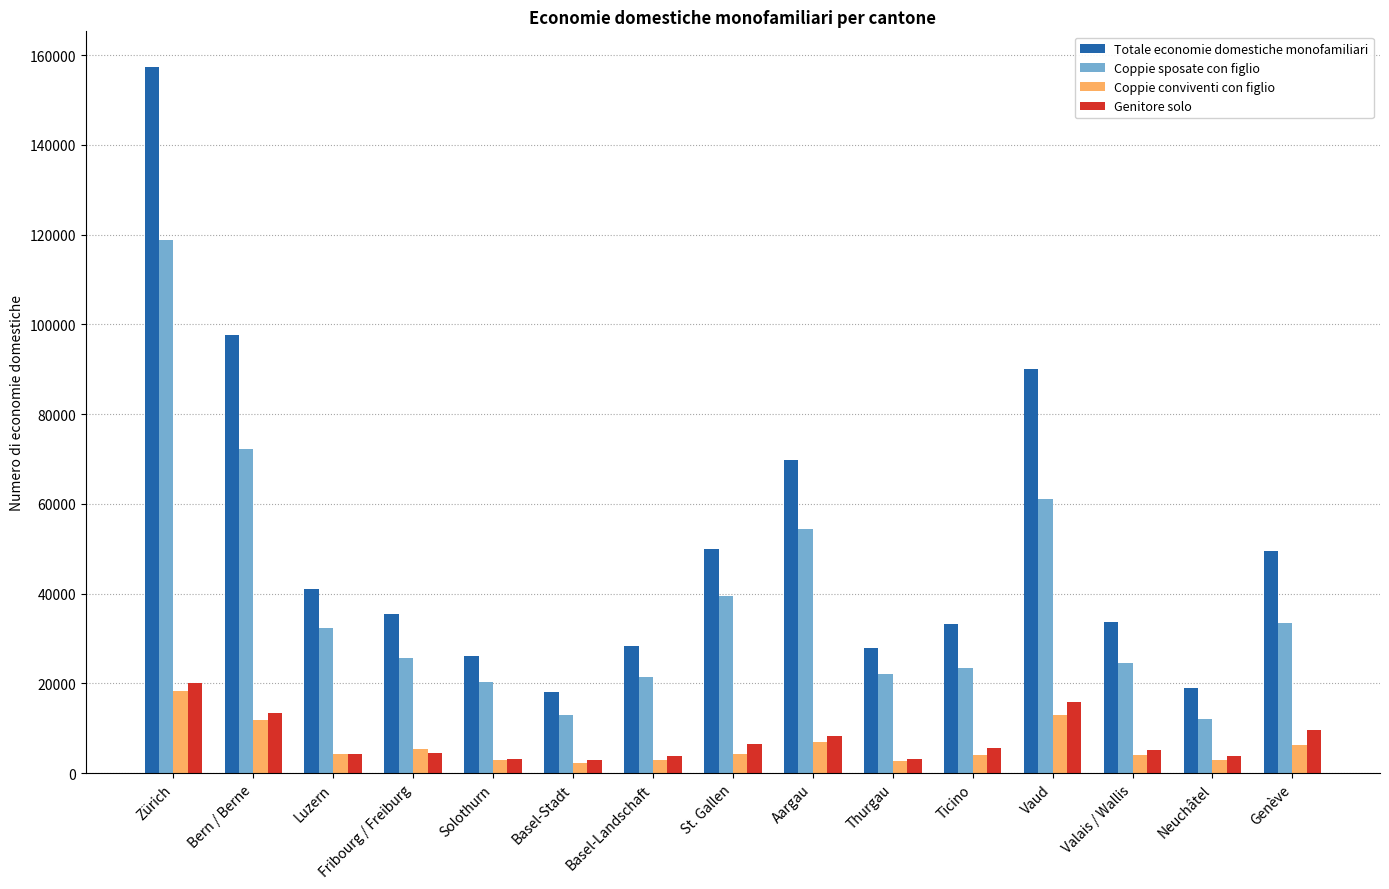

Read the Coppie sposate con figlio value at Luzern.

32392.1